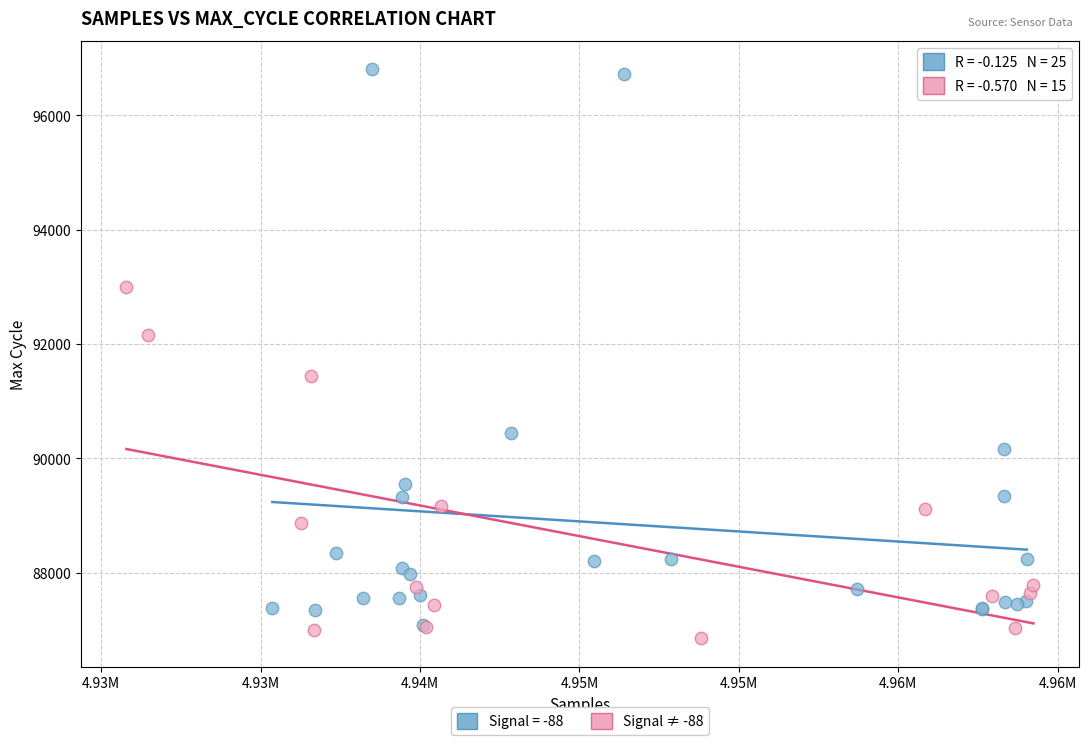

Which series reaches the maximum Y coordinate?

Signal = -88